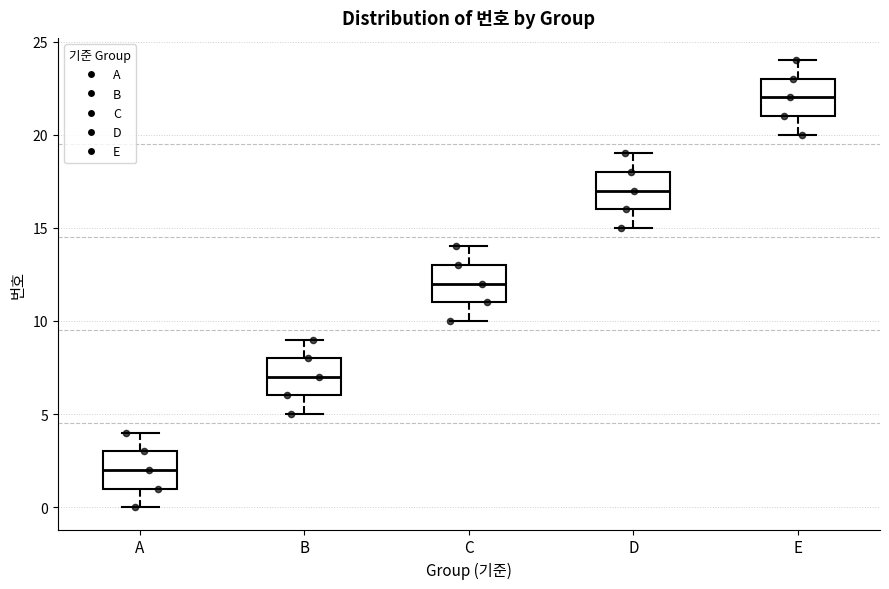

Reading left to right, transcribe this box plot: for each box, give where its median line is, the range the box spans, and where its two whiskers end, as read against the y-axis. The values are not printed on the chart, so give them approximately, as read against the axis.

A: median 2, box 1 to 3, whiskers 0 to 4
B: median 7, box 6 to 8, whiskers 5 to 9
C: median 12, box 11 to 13, whiskers 10 to 14
D: median 17, box 16 to 18, whiskers 15 to 19
E: median 22, box 21 to 23, whiskers 20 to 24